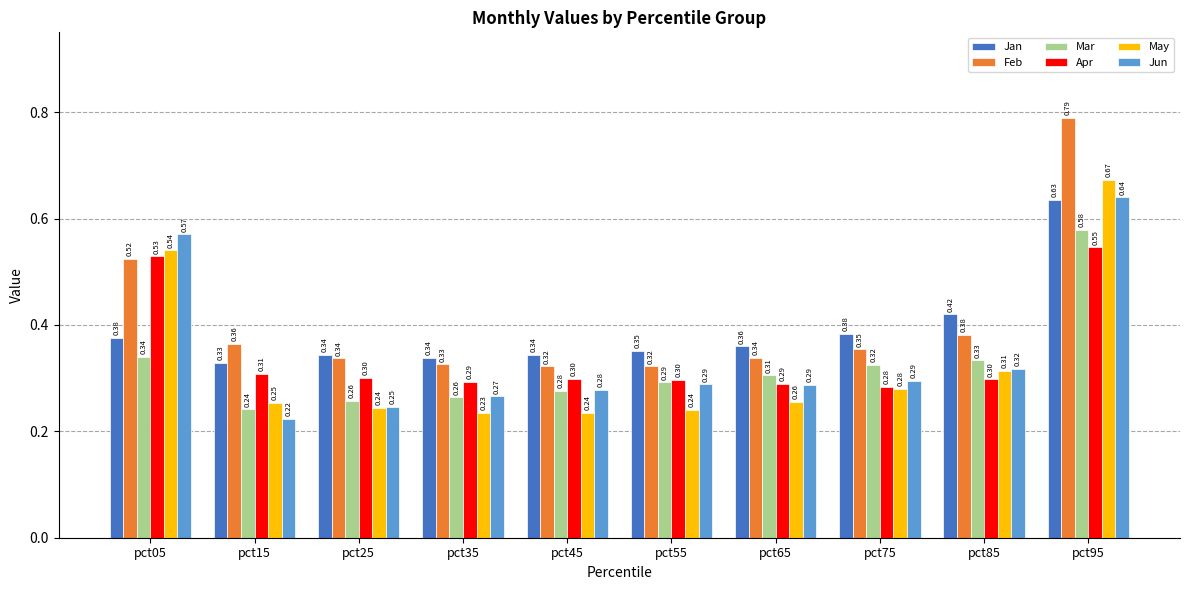

What is the total value across all series at pct95?

3.9